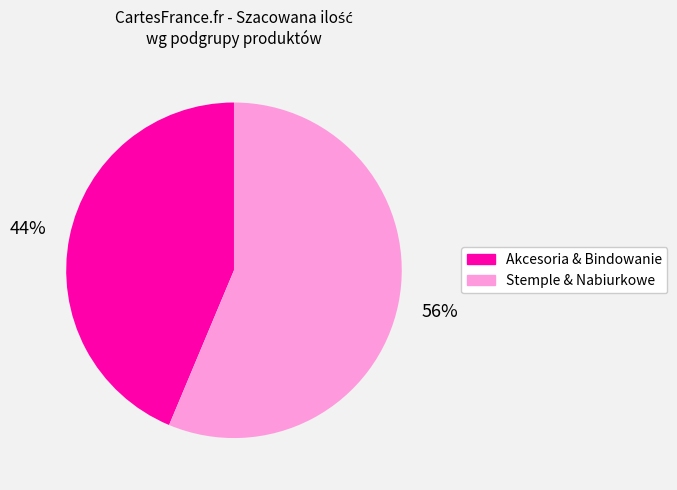

Is there a majority slice in this chart?

Yes